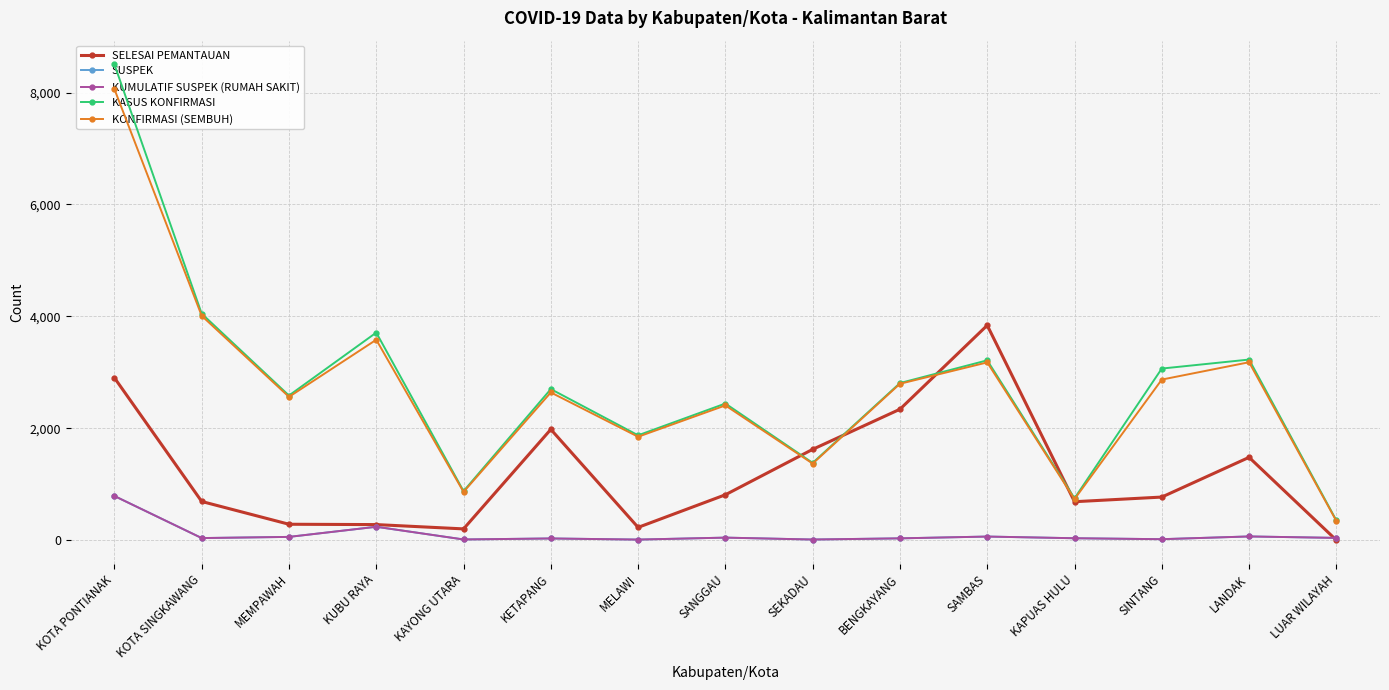

How many data points in KASUS KONFIRMASI are above 2700?

7